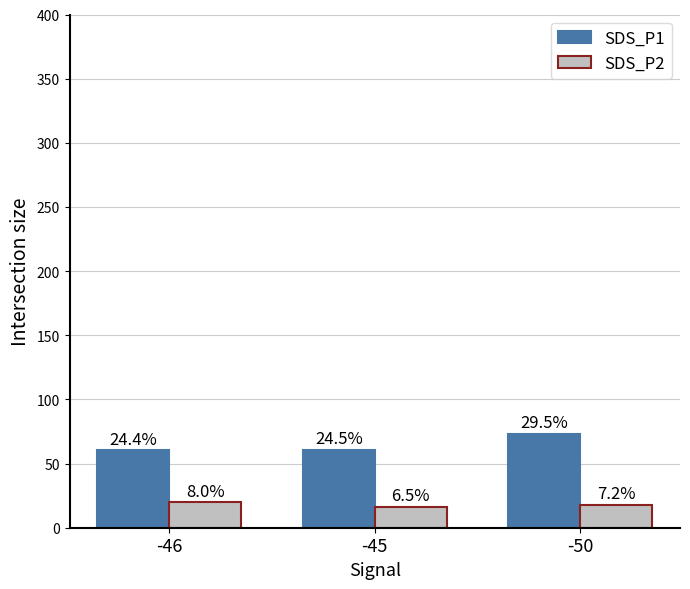

Is it true that SDS_P2 equals 17.8 at -50?

True